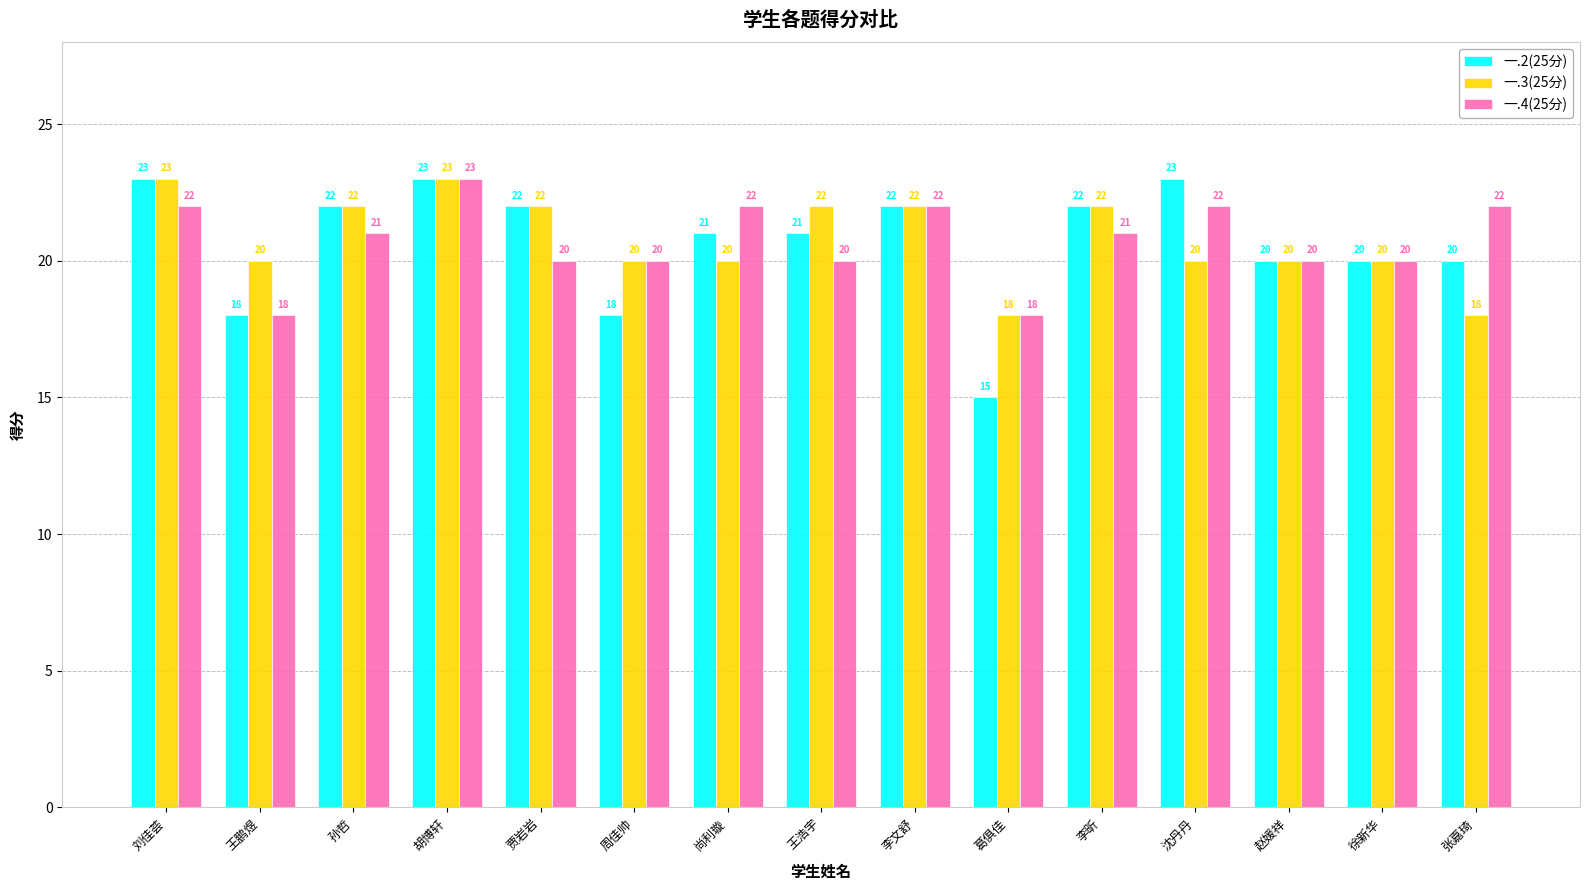

How many categories are shown in the chart?

15